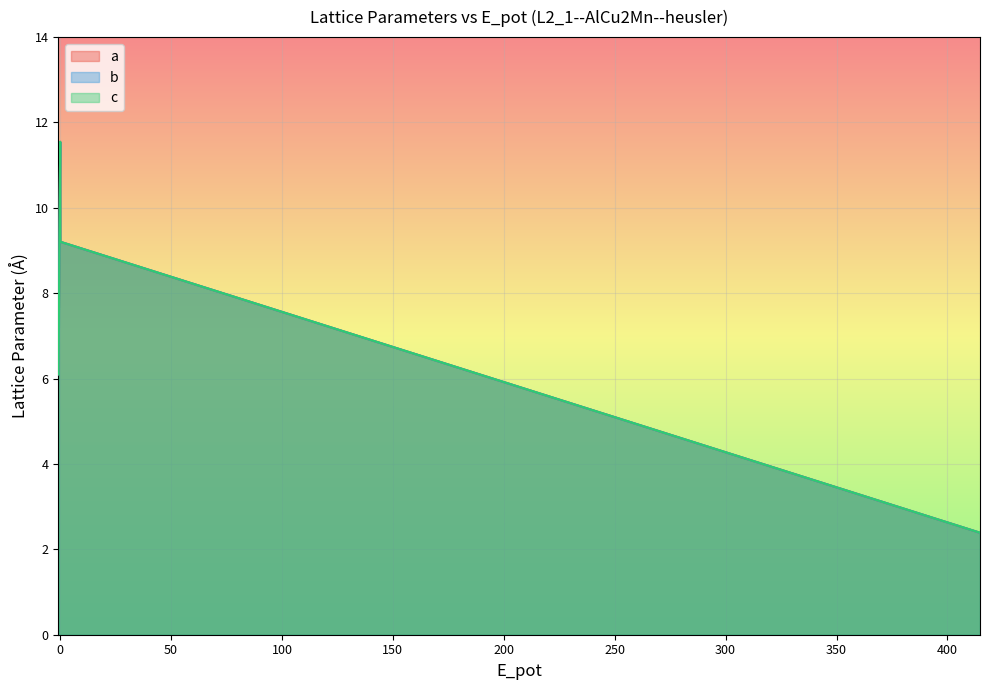

Count the number of categories in the chart.

12